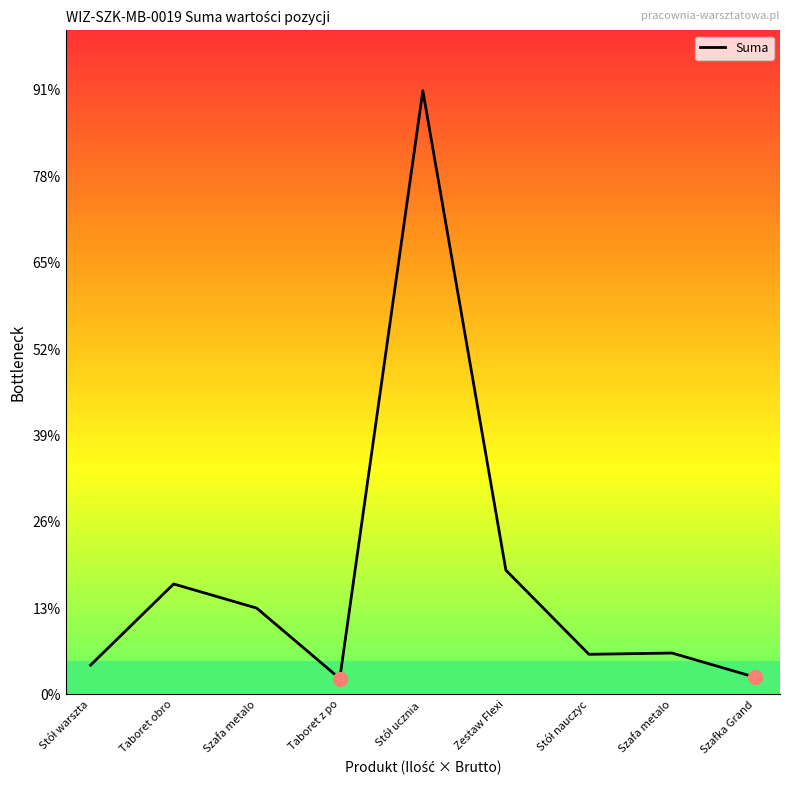

Does the chart display data point markers on the line(s)?

No